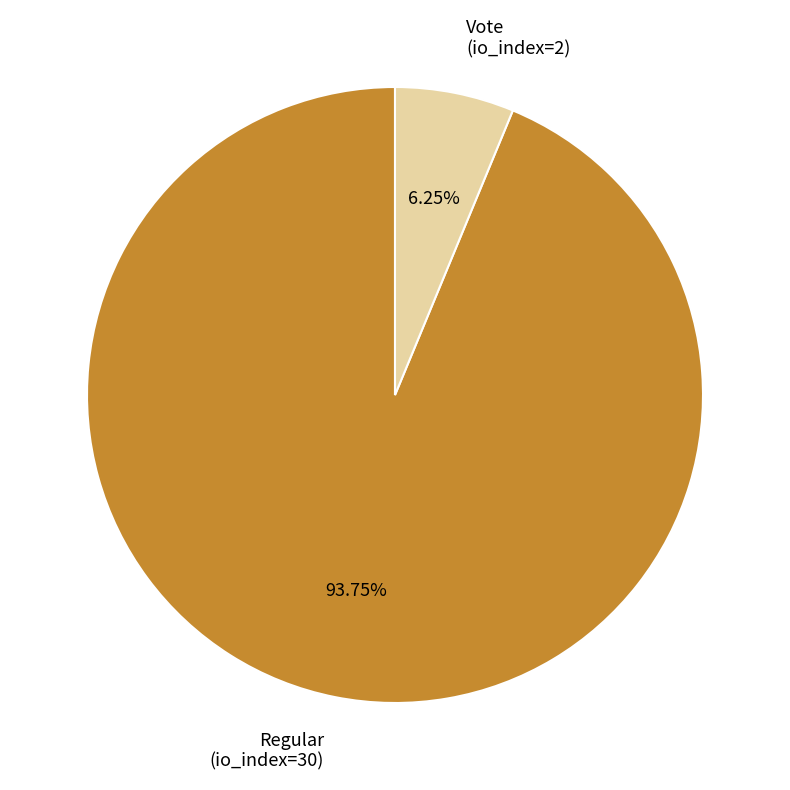

Count the number of slices in the pie.

2